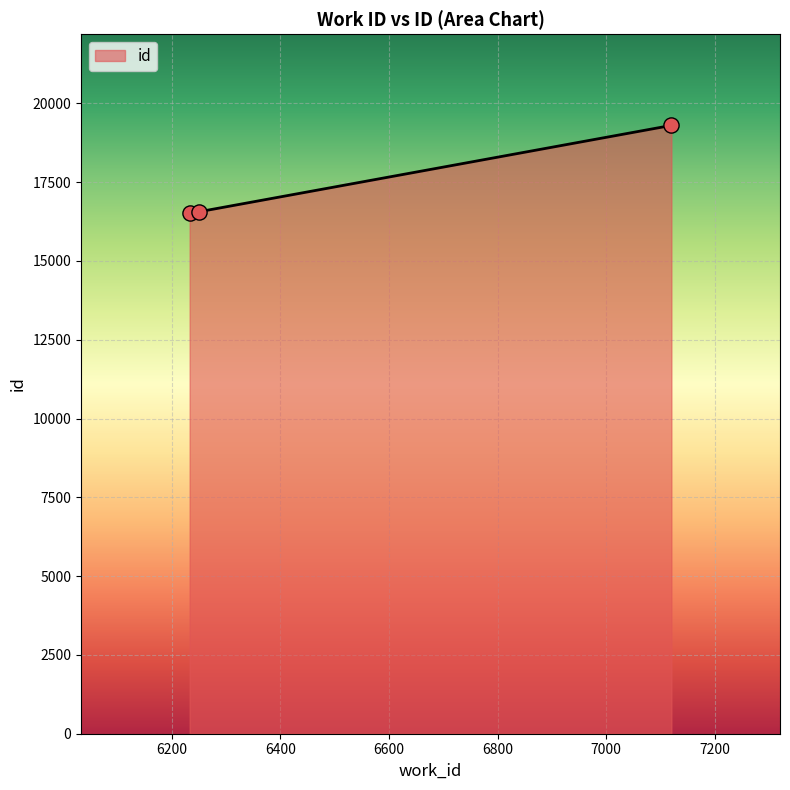

What is the minimum value shown in the chart?

16516